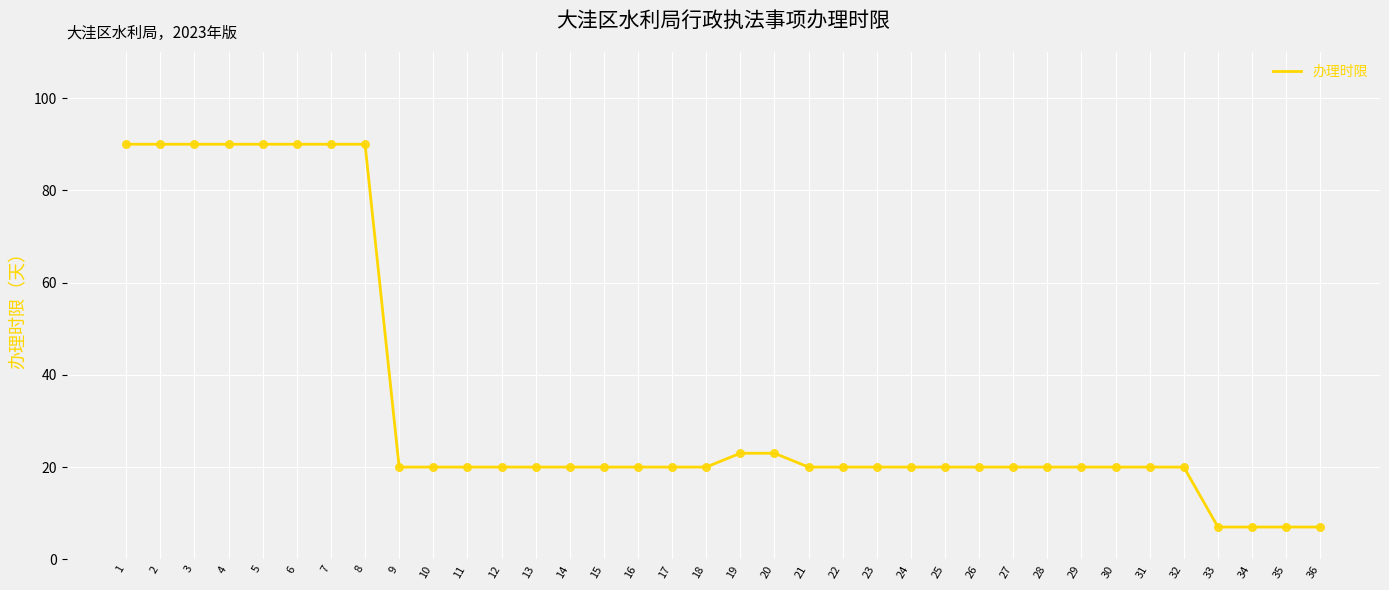

What is the change in value from 8 to 31?

-70